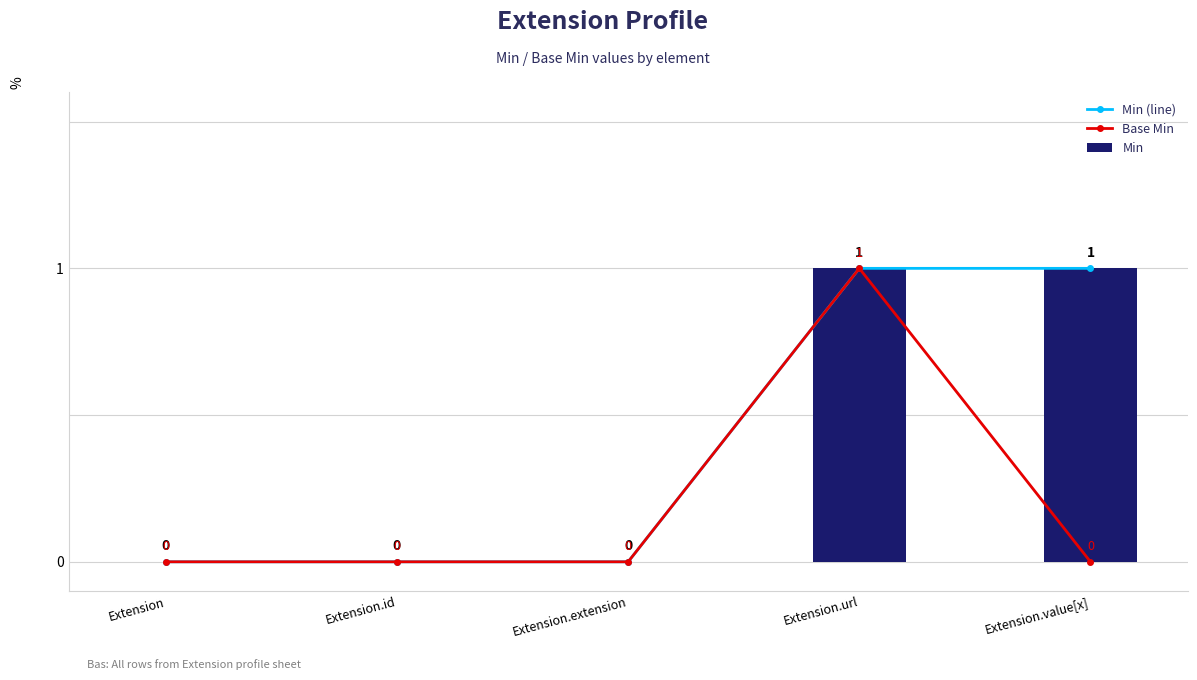

What position from the left is Extension.id?

2